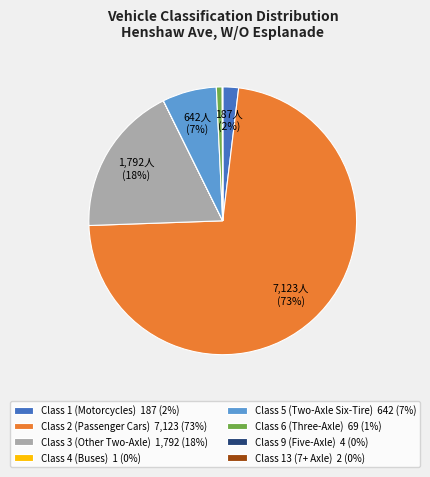

Which category has the biggest portion of the pie?

Class 2 (Passenger Cars)